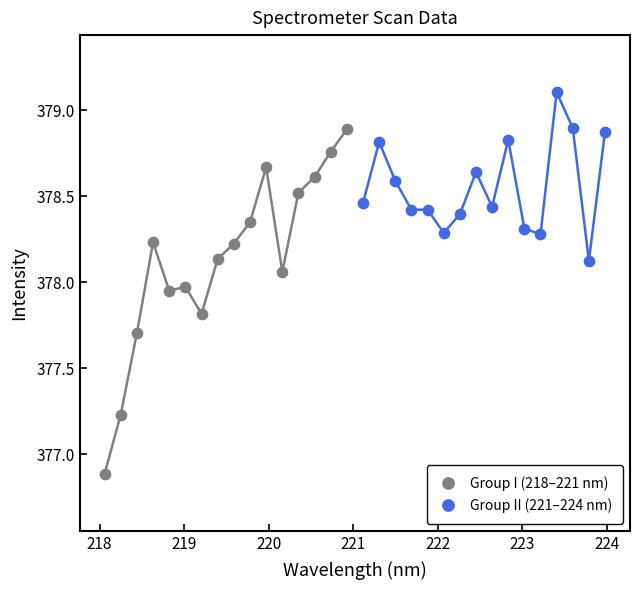

Which series has the widest spread of Y values?

Group I (218–221 nm)